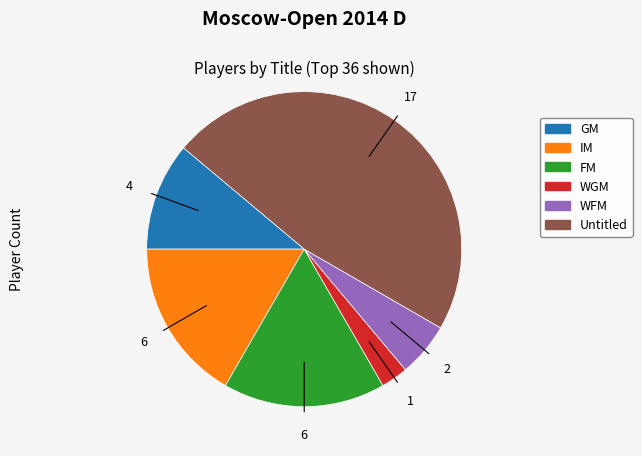

Does any single category account for the majority?

No